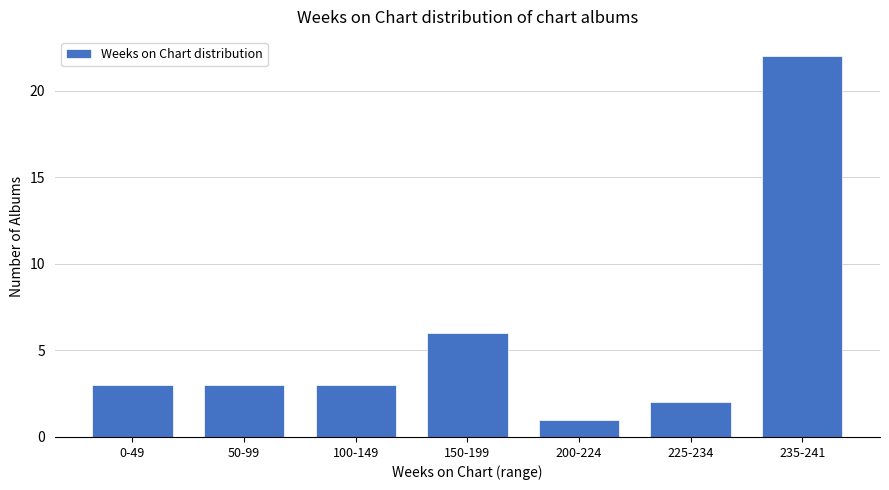

Reading right to left, what are all the values shown in this chart?

235-241=22	225-234=2	200-224=1	150-199=6	100-149=3	50-99=3	0-49=3